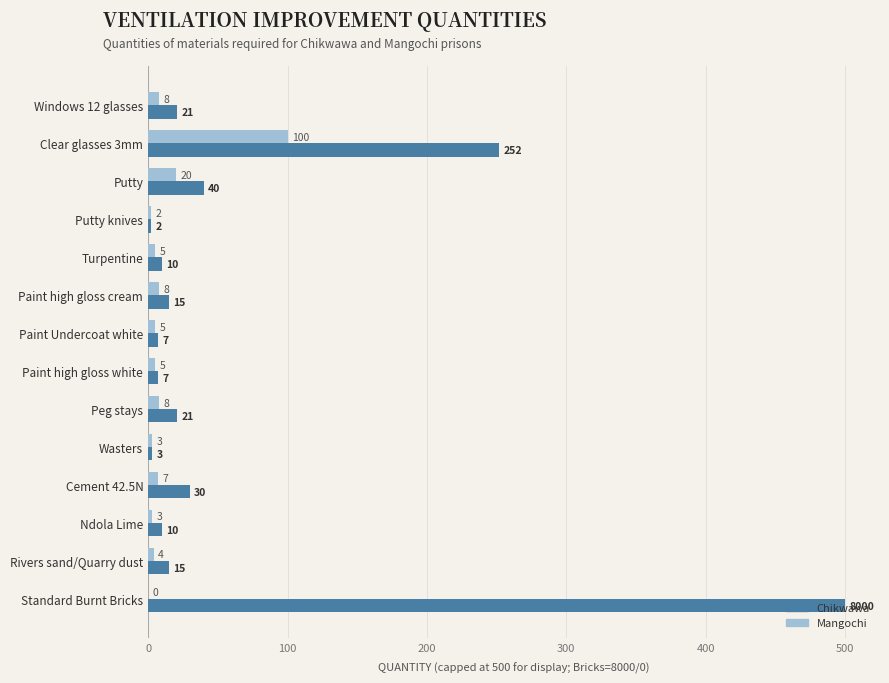

Which series changed the most between Windows 12 glasses and Ndola Lime?

Chikwawa